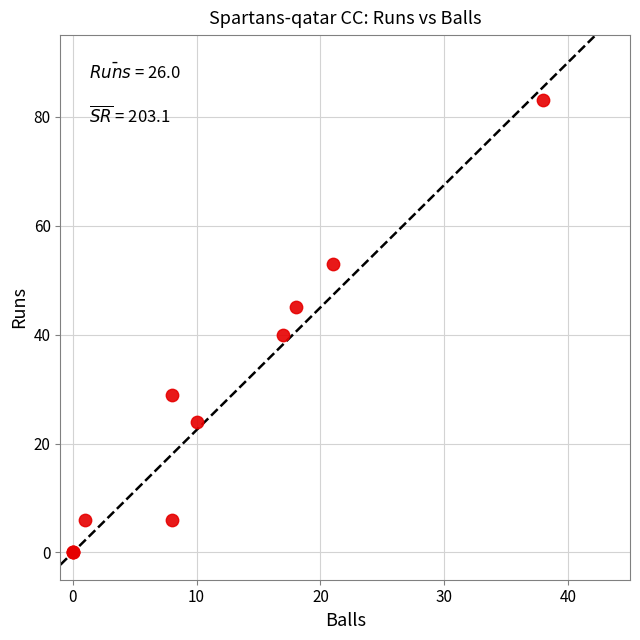

What Y value in the scatter plot is closest to 41?

40